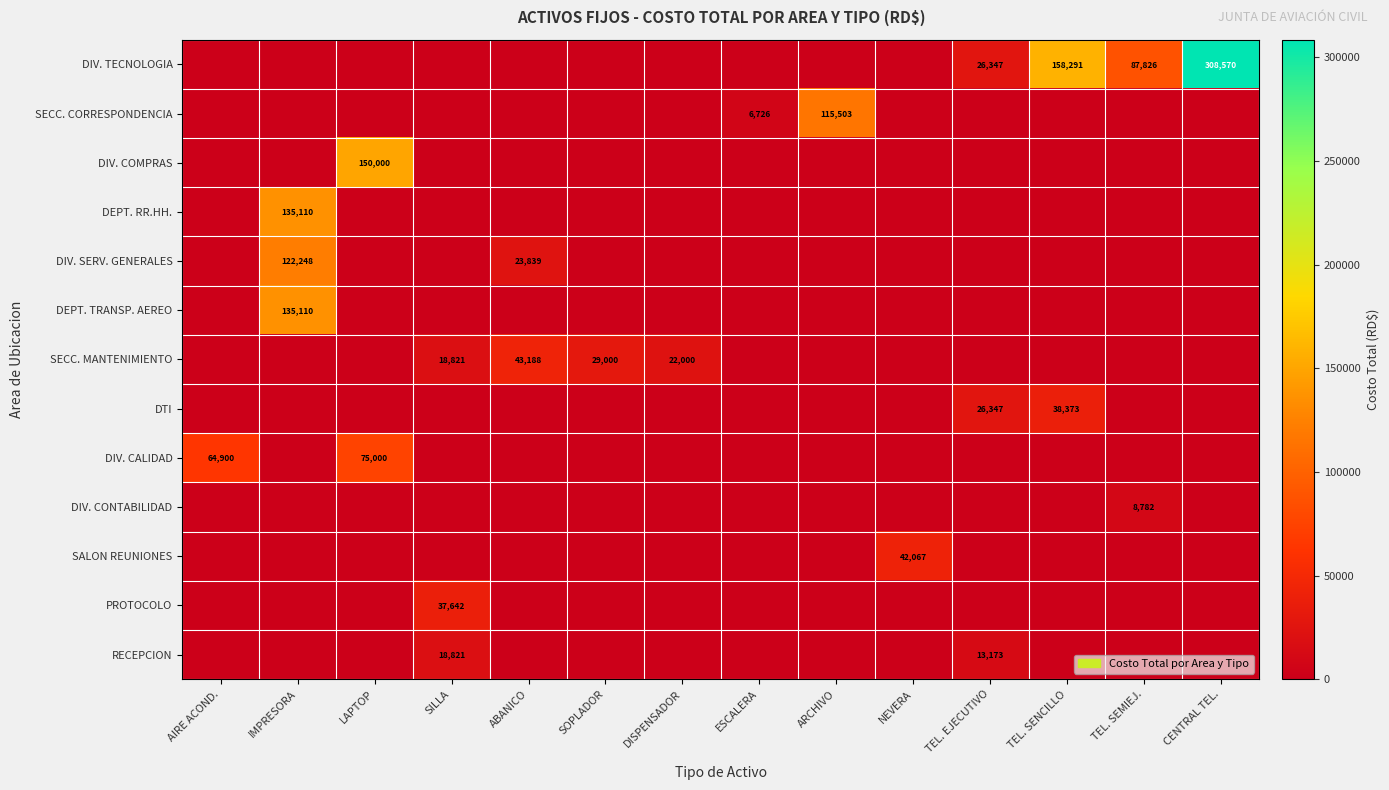

What is the difference between the SECC. MANTENIMIENTO values at ABANICO and DISPENSADOR?

21188